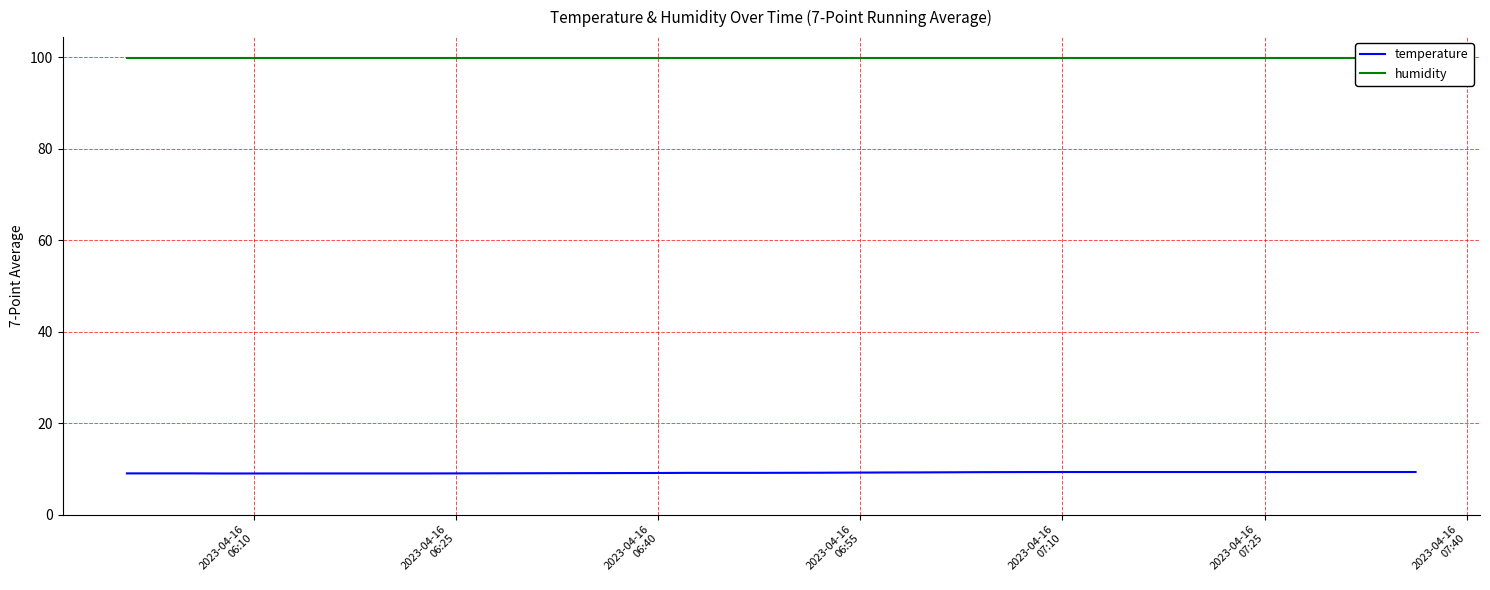

What is the maximum value for temperature?

9.3